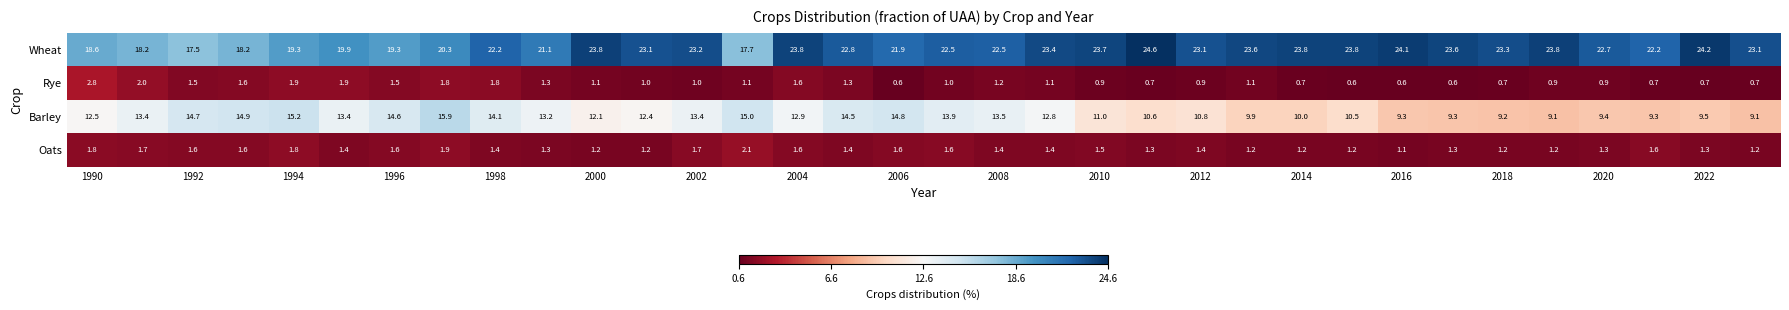

What is the difference between the maximum and minimum values in the Wheat series?

7.1